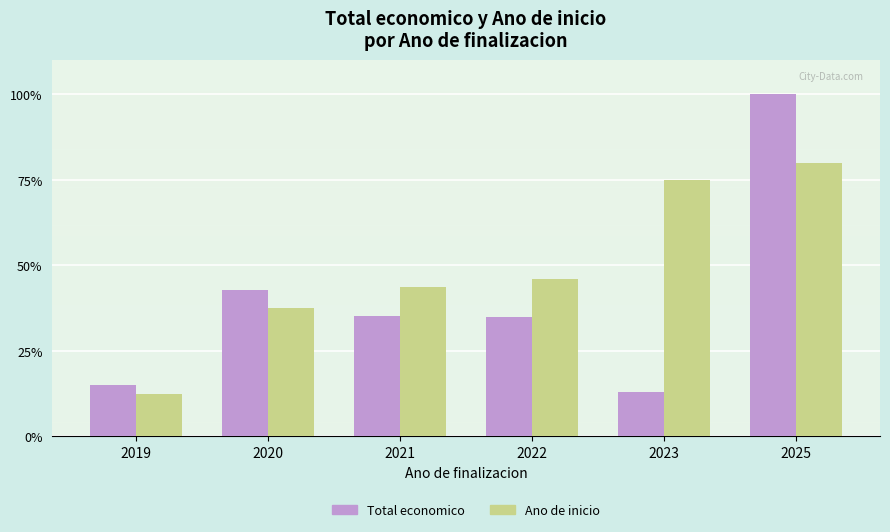

Which series has the widest spread of values?

Total economico